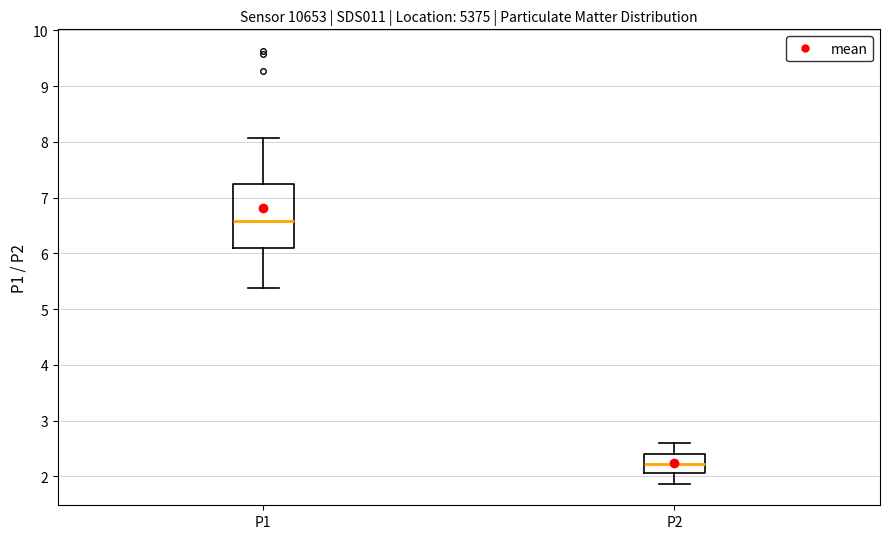

Which box has the lowest median line?

P2